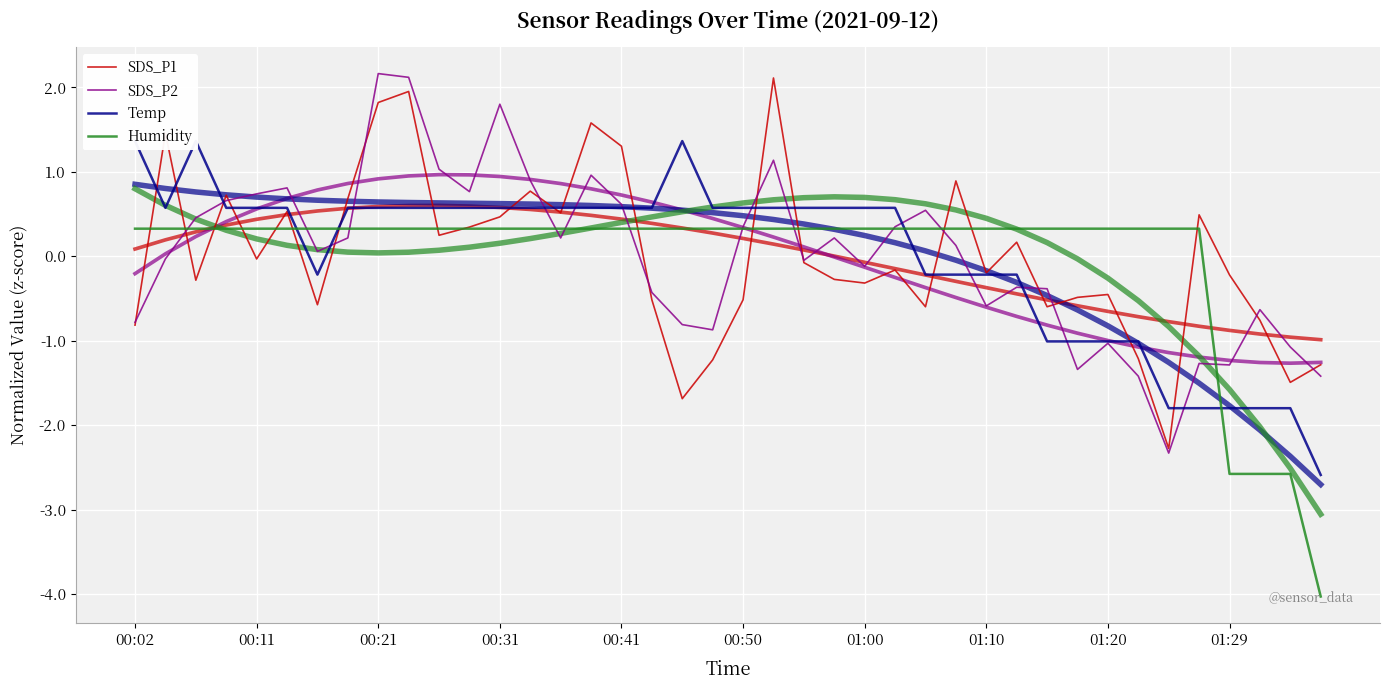

What position from the right is 19?

21